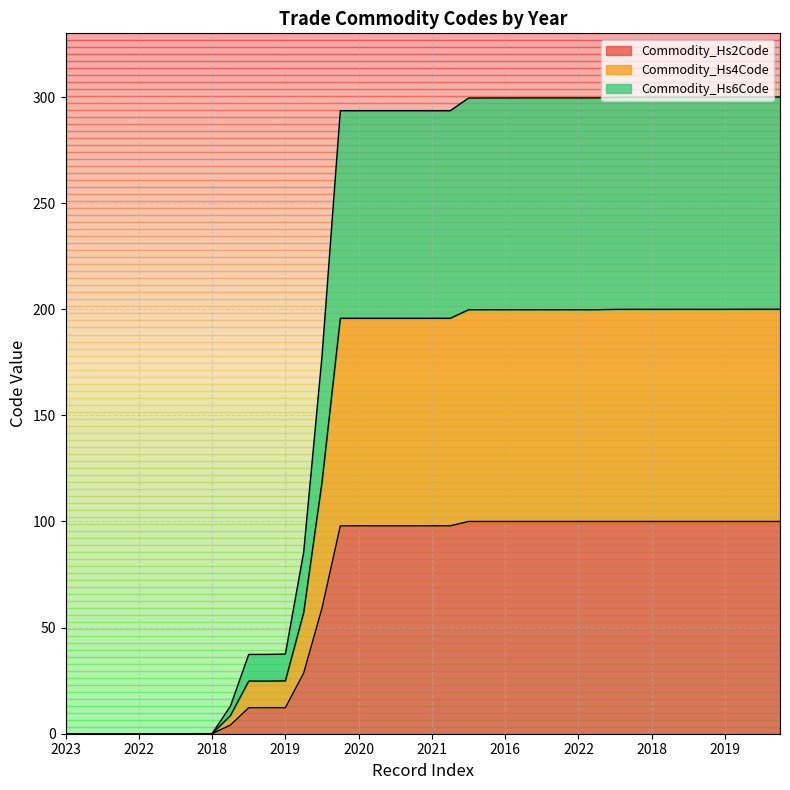

How many values in the Commodity_Hs6Code series are below 195?

15